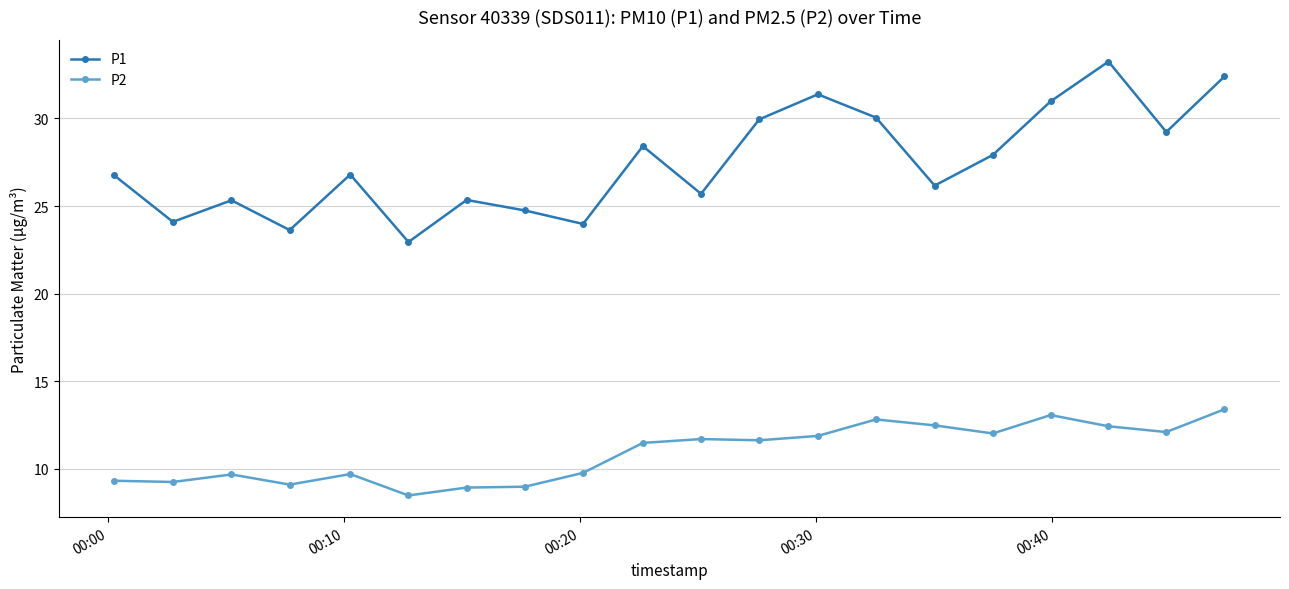

Is this an area chart (filled region under the line)?

No